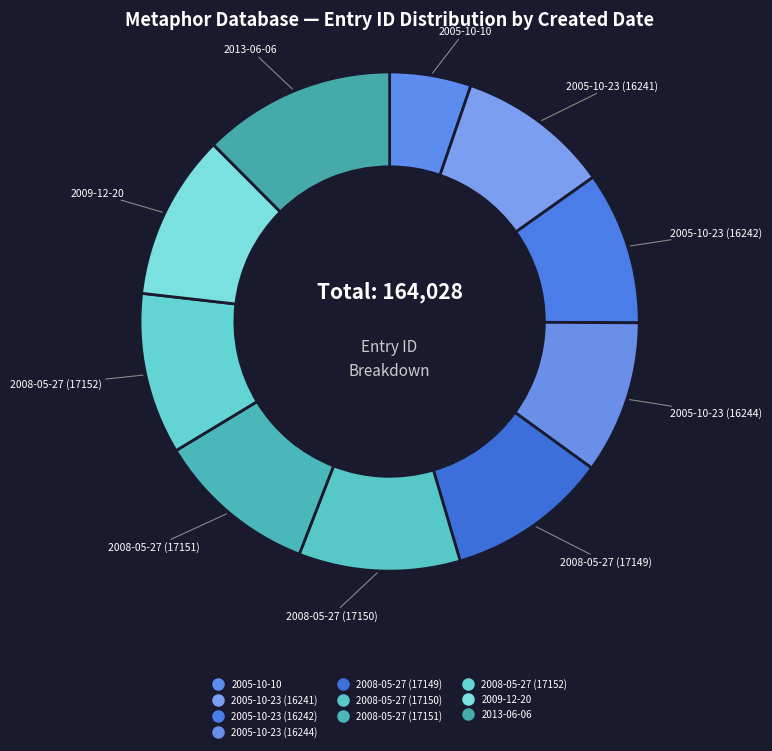

Which category has the smallest portion of the pie?

2005-10-10